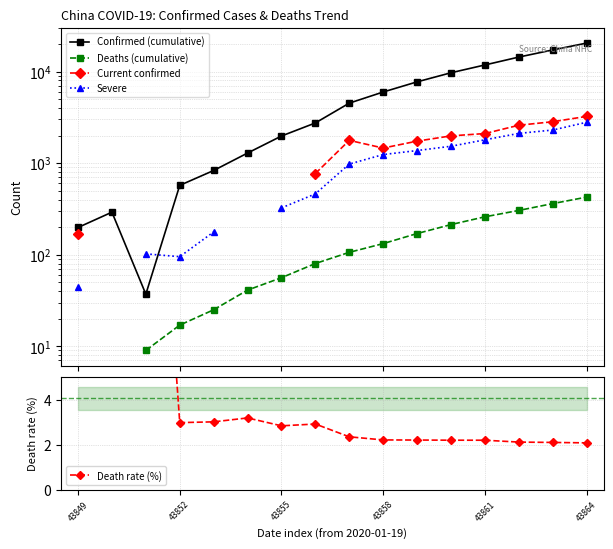

True or false: Deaths (cumulative) and Current confirmed cross at least once.

False